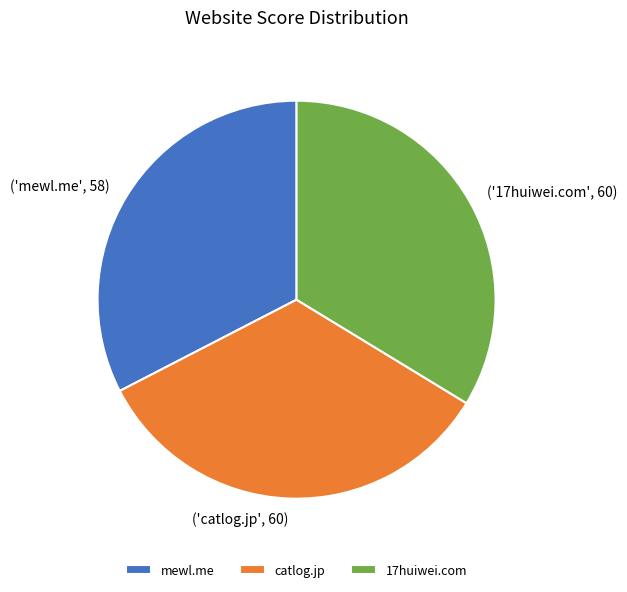

How many slices are in this pie chart?

3